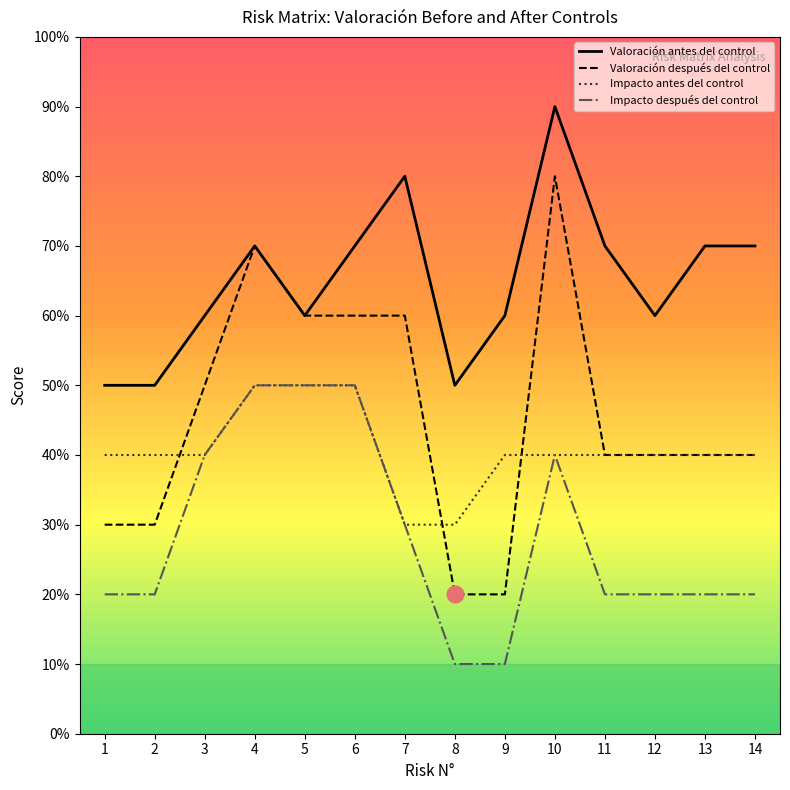

What is the difference between the maximum and second lowest values in the Impacto antes del control series?

2